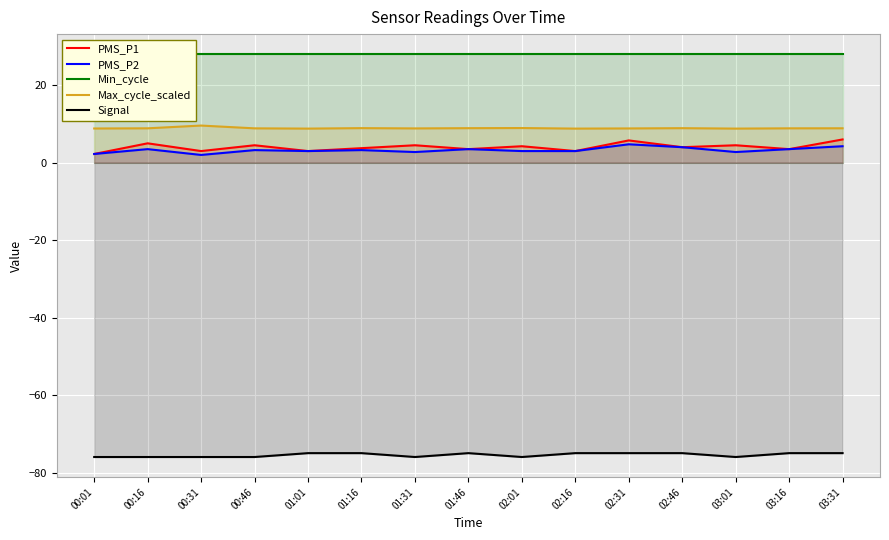

Rank the categories by Signal value from highest to lowest.

01:01, 01:16, 01:46, 02:16, 02:31, 02:46, 03:16, 03:31, 00:01, 00:16, 00:31, 00:46, 01:31, 02:01, 03:01